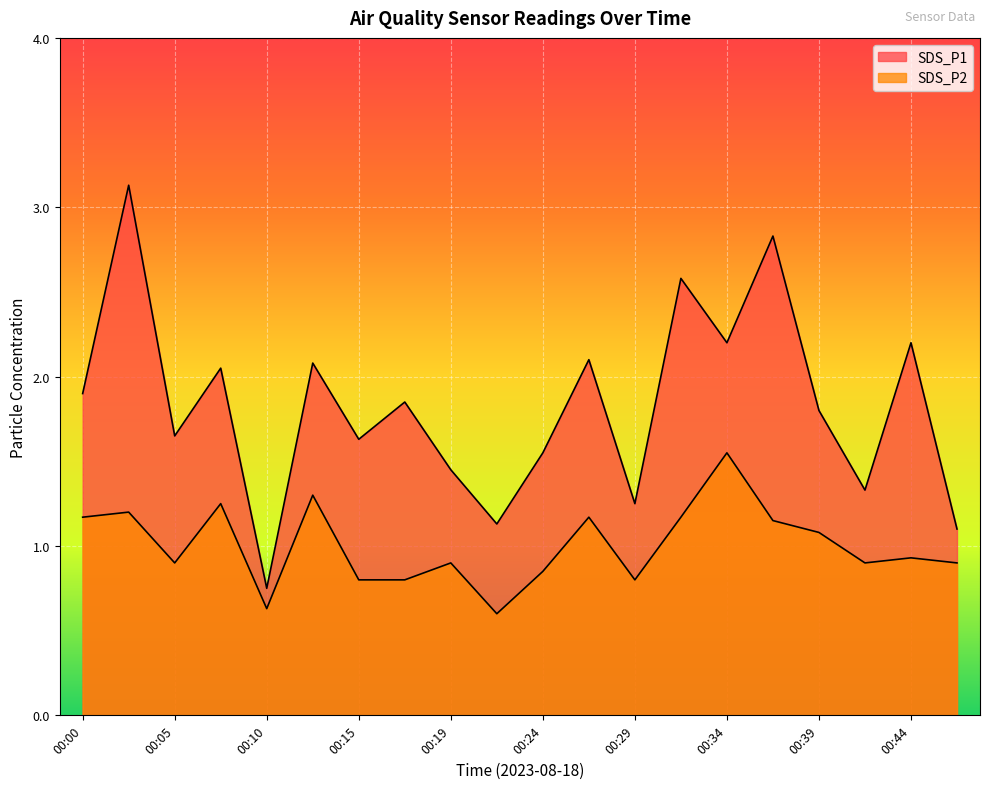

Does the chart display data point markers on the line(s)?

No